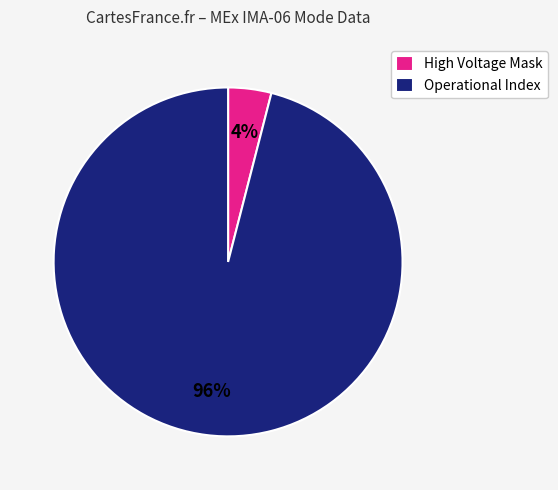

What is the majority slice?

Operational Index